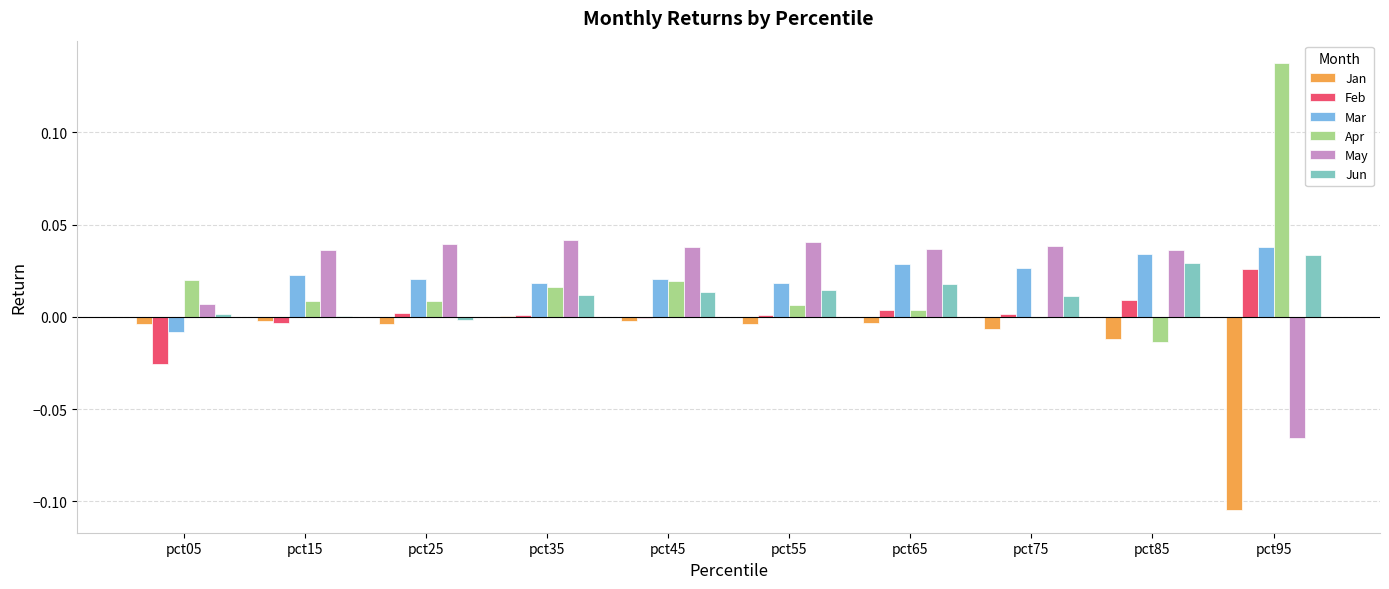

Which label corresponds to the largest value in the chart?

pct95